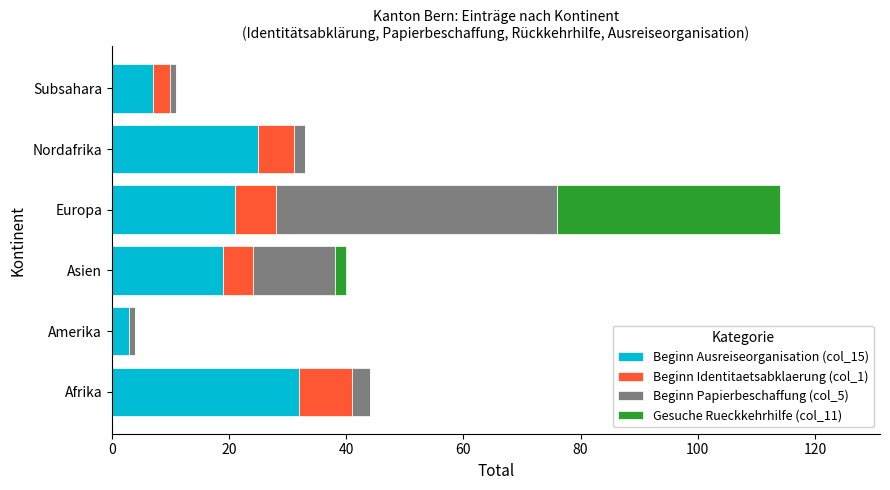

What is the sum of all Beginn Ausreiseorganisation (col_15) values?

107